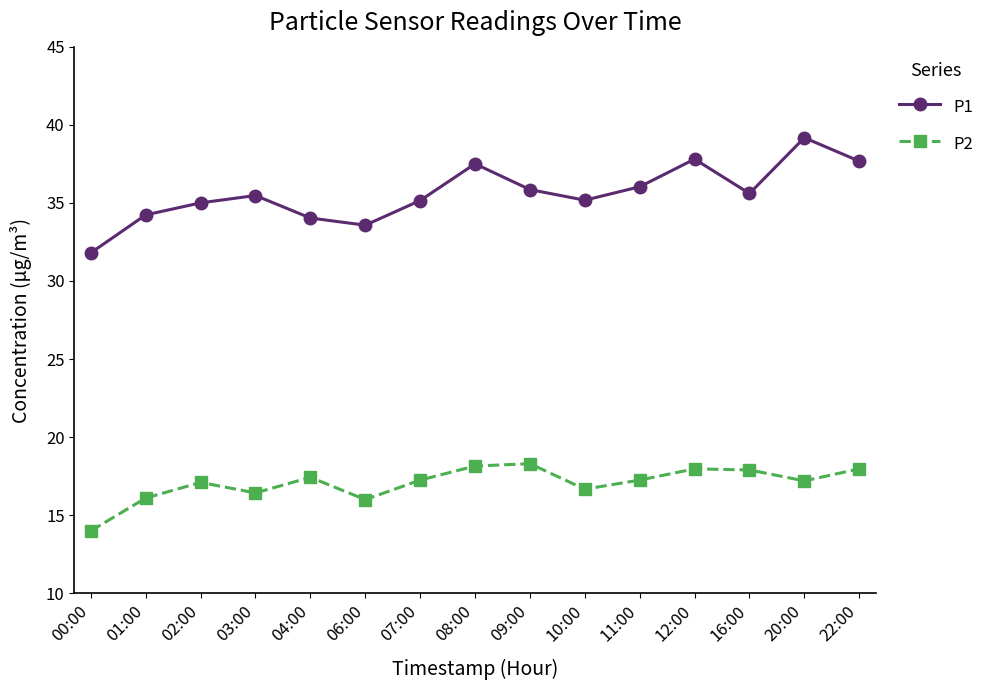

At how many categories does at least one series exceed 18?

15